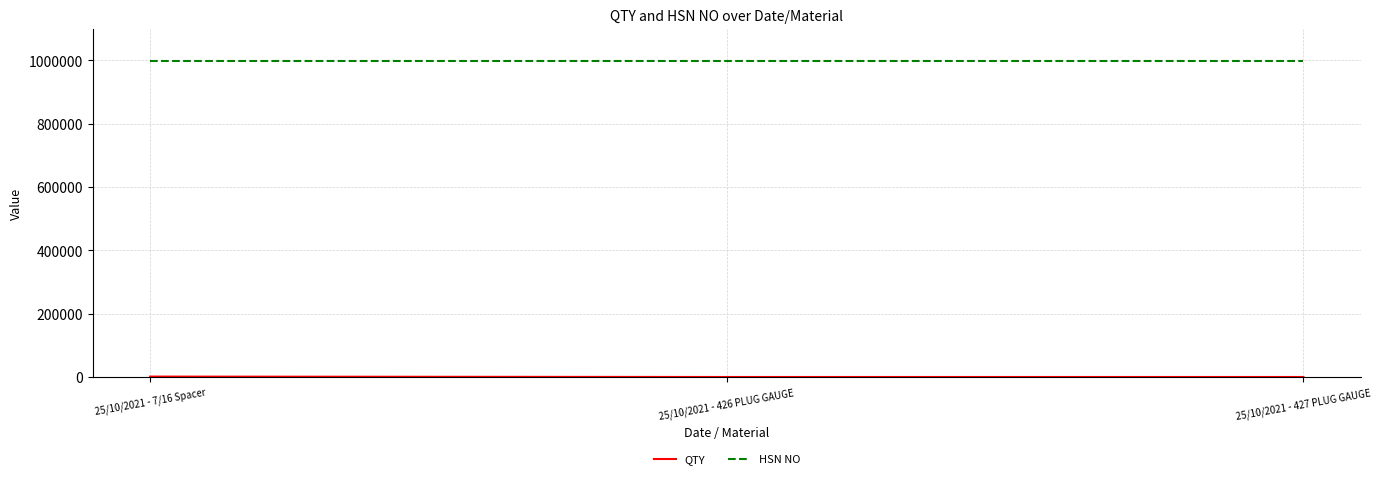

Count the number of categories in the chart.

3